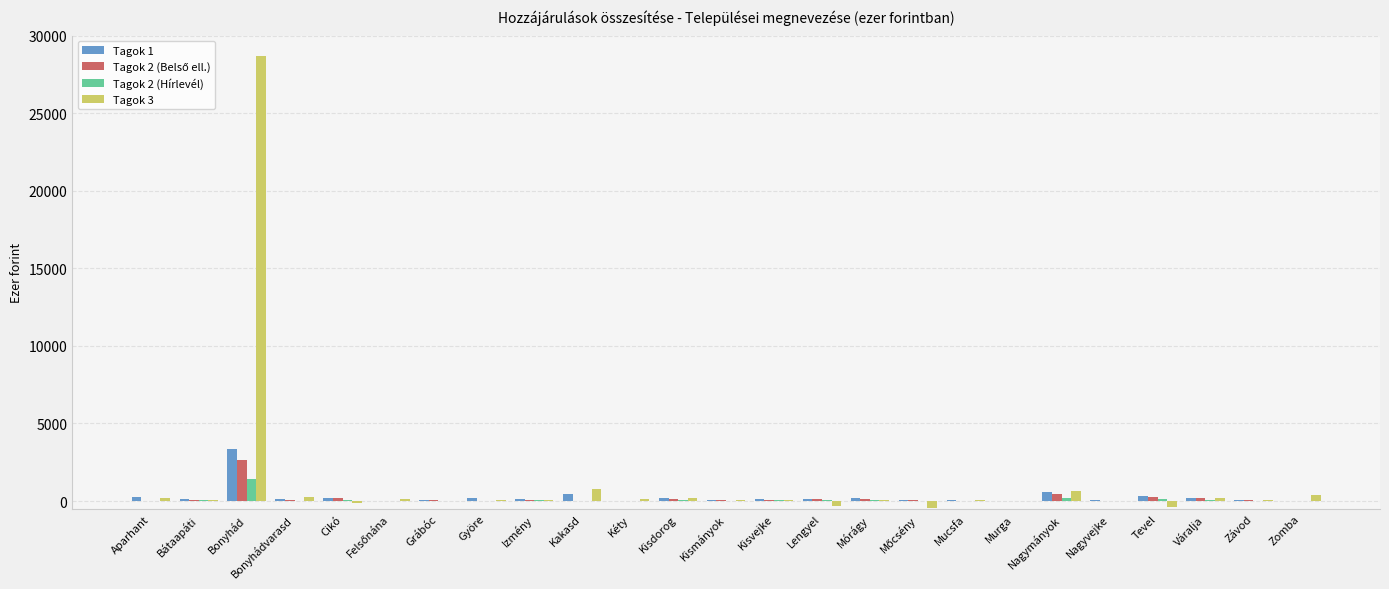

How many groups of bars are there?

25